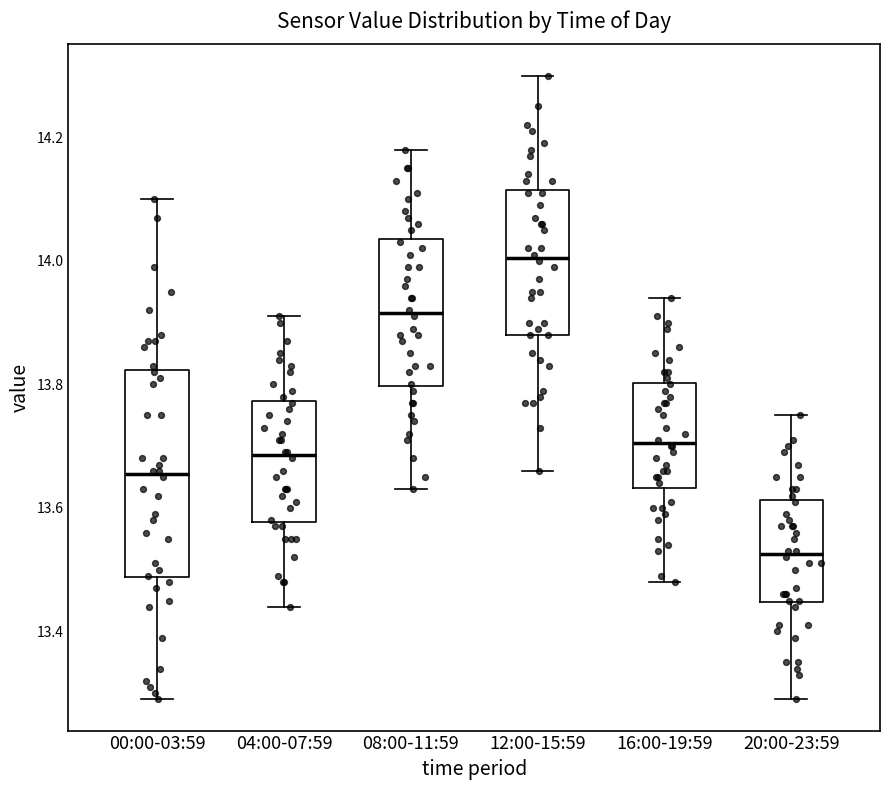

Where does the upper whisker of the box for 20:00-23:59 end on the y-axis? The values are not printed on the chart, so give them approximately, as read against the axis.

13.76